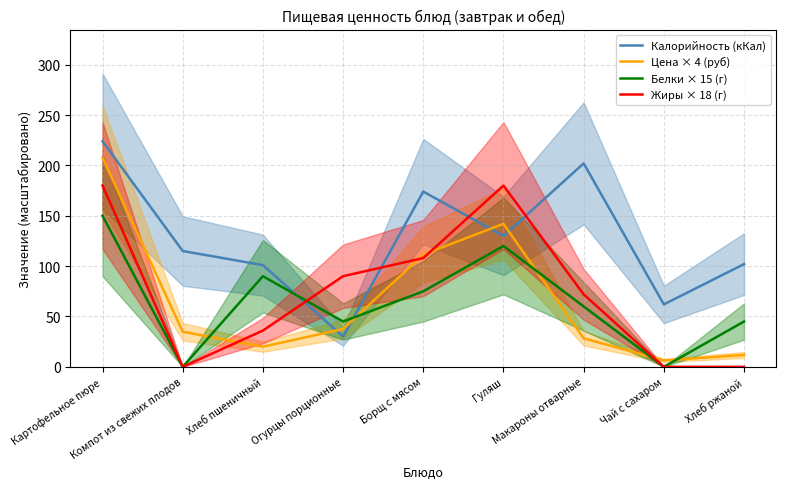

Reading left to right, list all the values displayed in this chart.

Калорийность (кКал): 224.0	115.0	101.0	30.0	174.0	130.0	202.0	62.0	102.0
Цена × 4 (руб): 207.6	34.9	20.0	37.6	111.5	142.0	28.3	6.4	11.8
Белки × 15 (г): 150.0	0.0	90.0	45.0	75.0	120.0	60.0	0.0	45.0
Жиры × 18 (г): 180.0	0.0	36.0	90.0	108.0	180.0	72.0	0.0	0.0